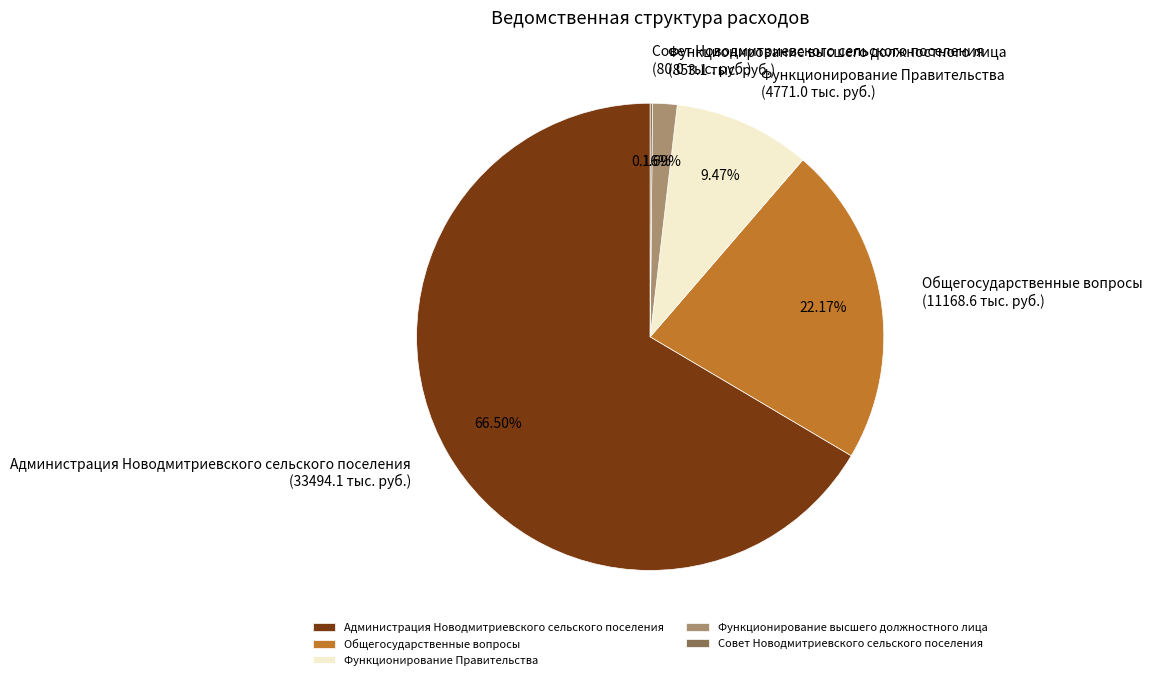

Does any single category account for the majority?

Yes